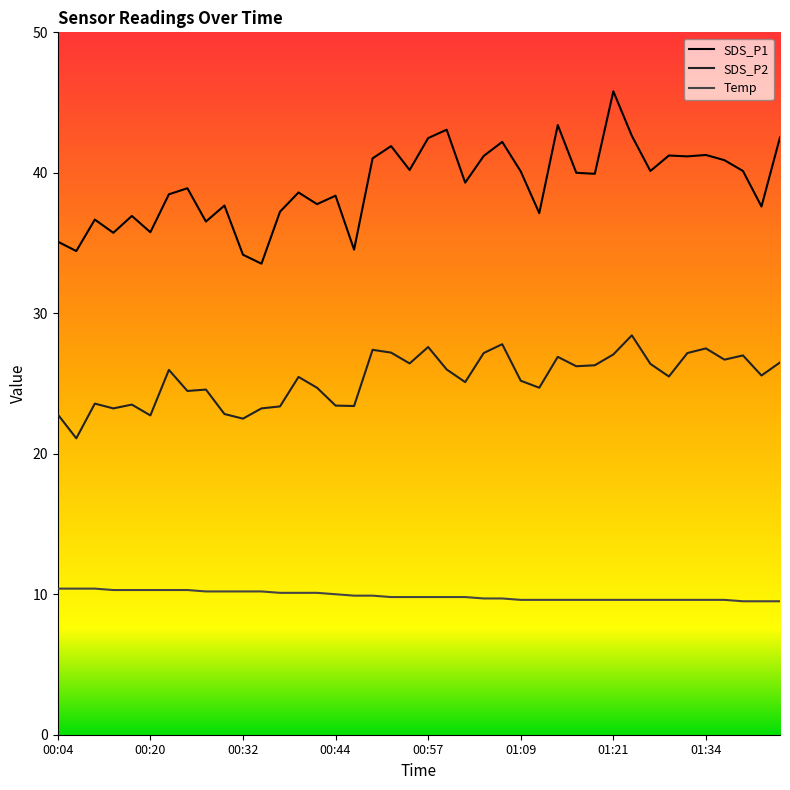

Which series has the largest total across all categories?

SDS_P1